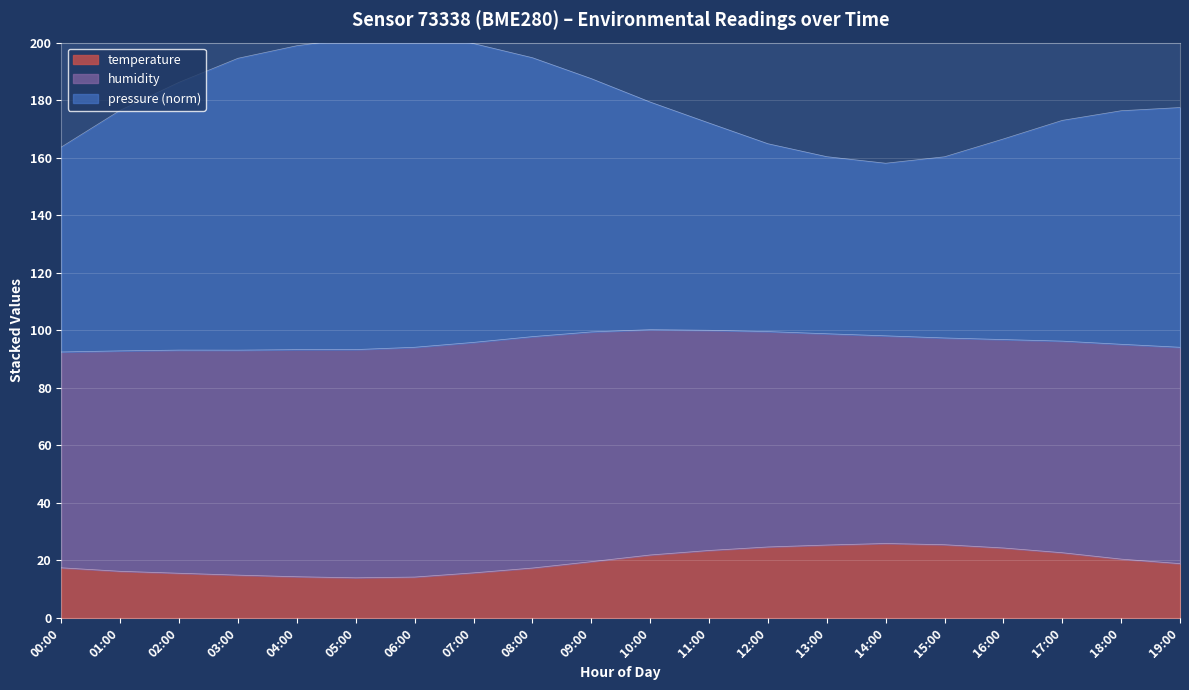

In pressure, how many points are higher than both neighbors (excluding endpoints)?

1